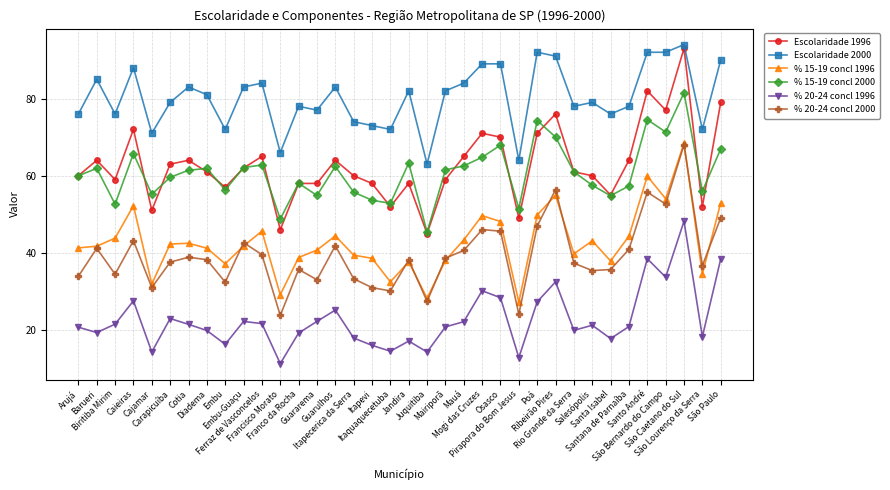

What position from the right is Santana de Parnaíba?

6